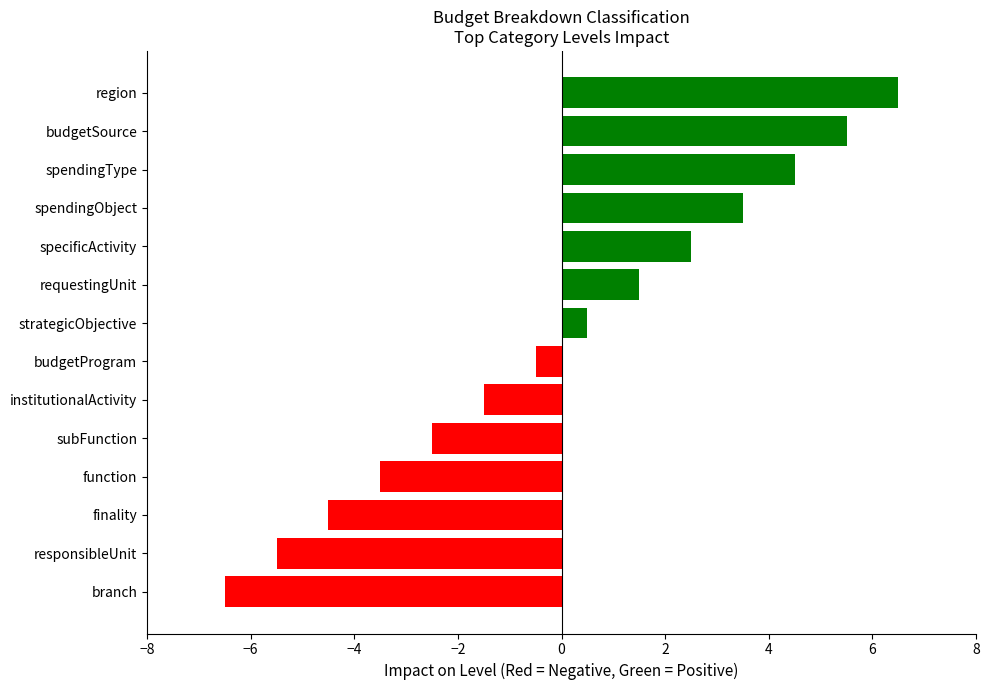

Between responsibleUnit and spendingObject, which is larger?

spendingObject